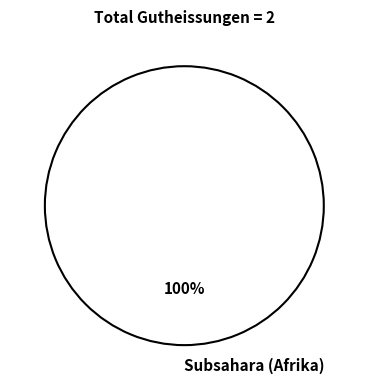

True or false: Subsahara (Afrika) accounts for 100% of the total.

True